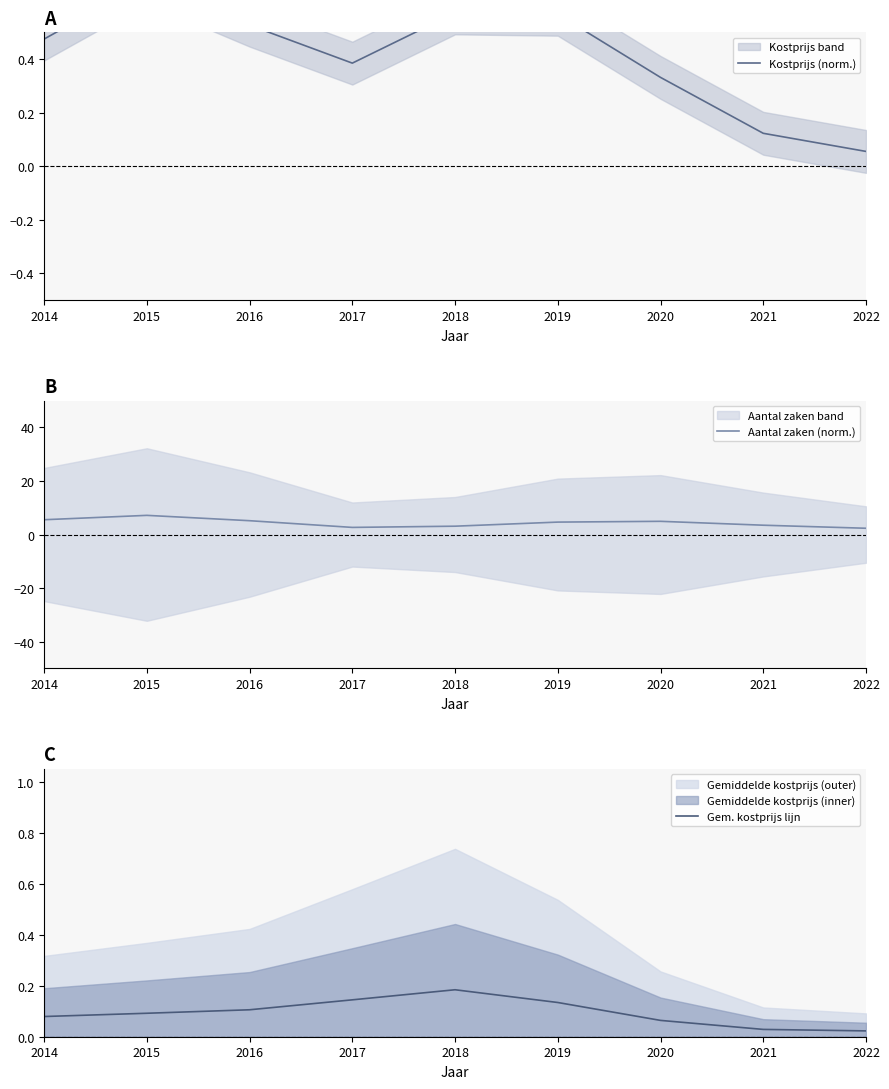

What is the value of the Kostprijs (norm.) point at the 9th from the left?

0.1